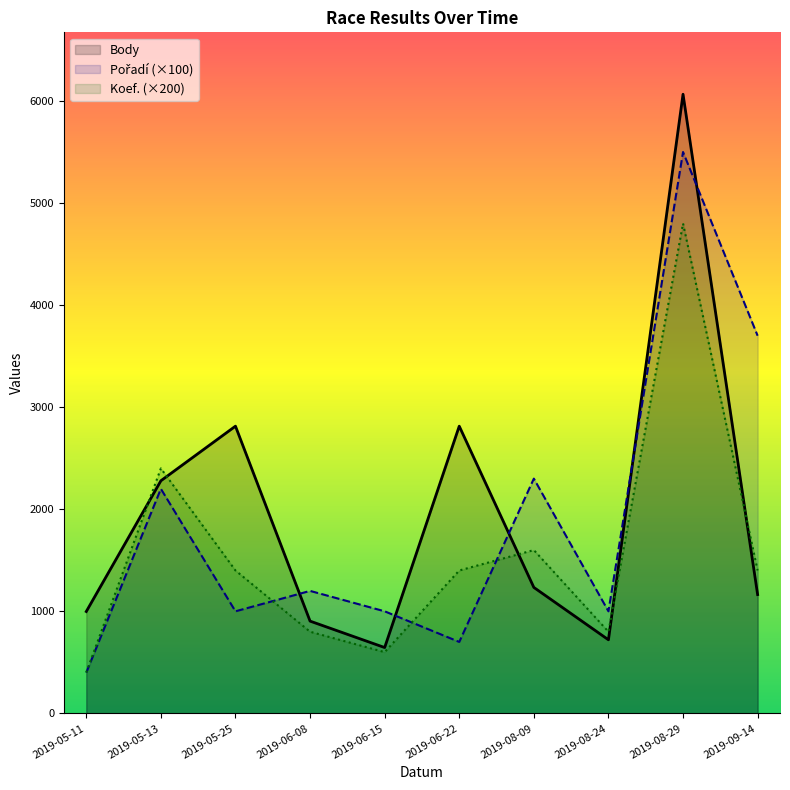

The Koef. series shows 333 at 2019-06-15. True or false?

False